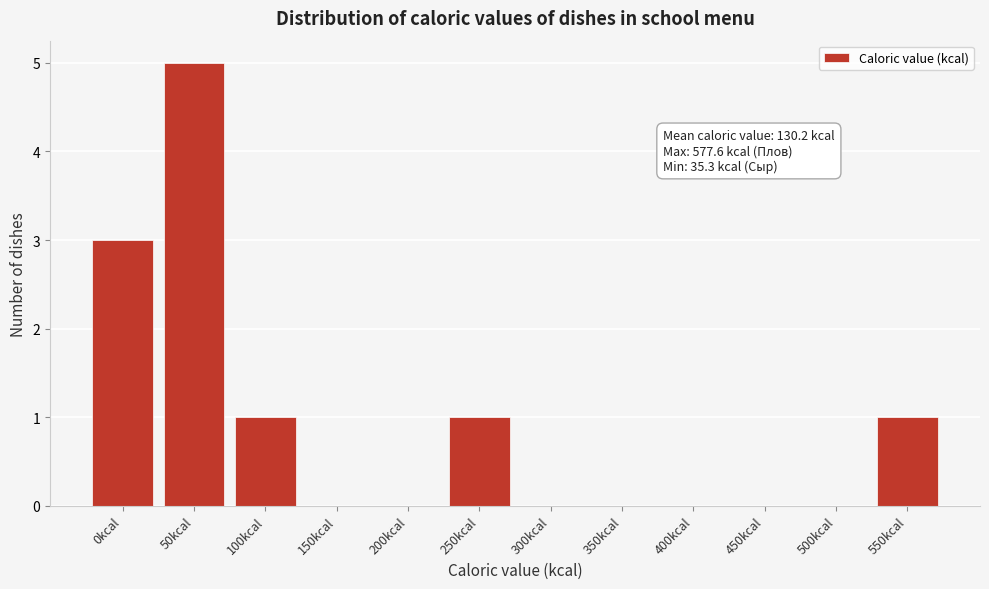

Reading right to left, transcribe all the data shown in this chart.

550kcal=1	500kcal=0	450kcal=0	400kcal=0	350kcal=0	300kcal=0	250kcal=1	200kcal=0	150kcal=0	100kcal=1	50kcal=5	0kcal=3